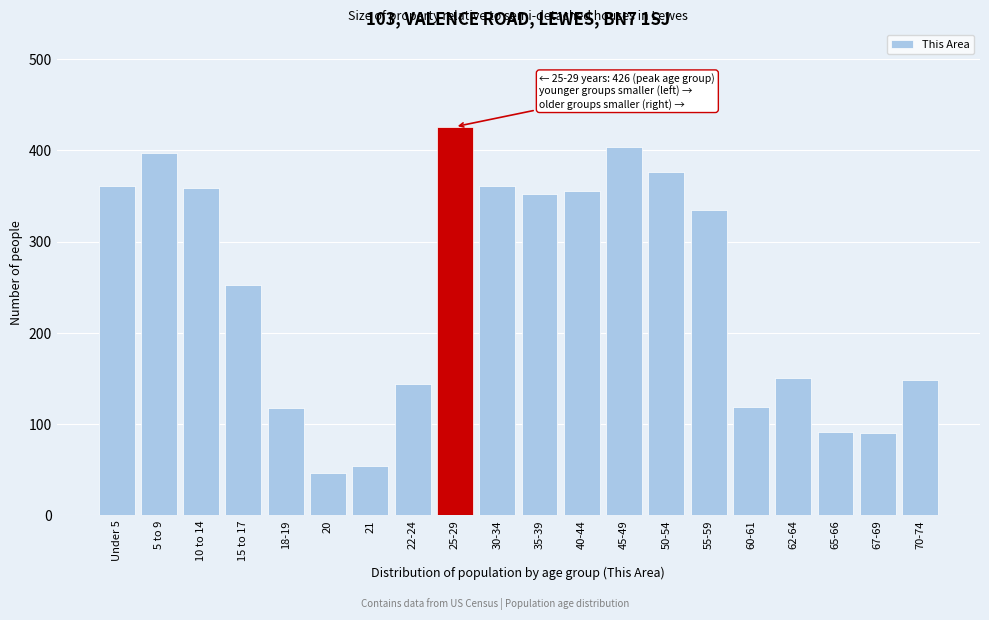

What is the value of the 8th bar from the left?

144